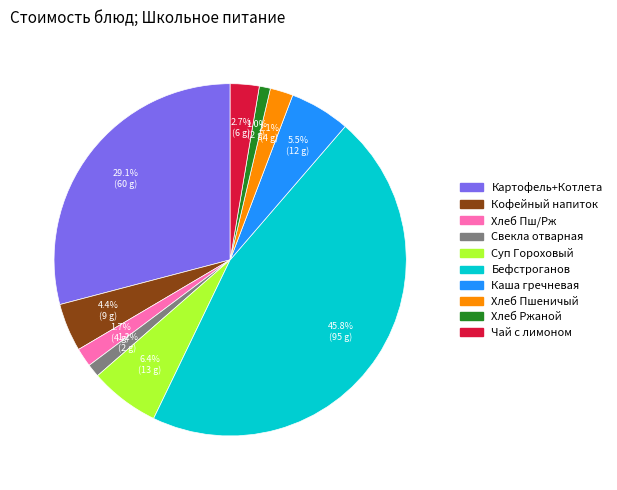

Is there a majority slice in this chart?

No